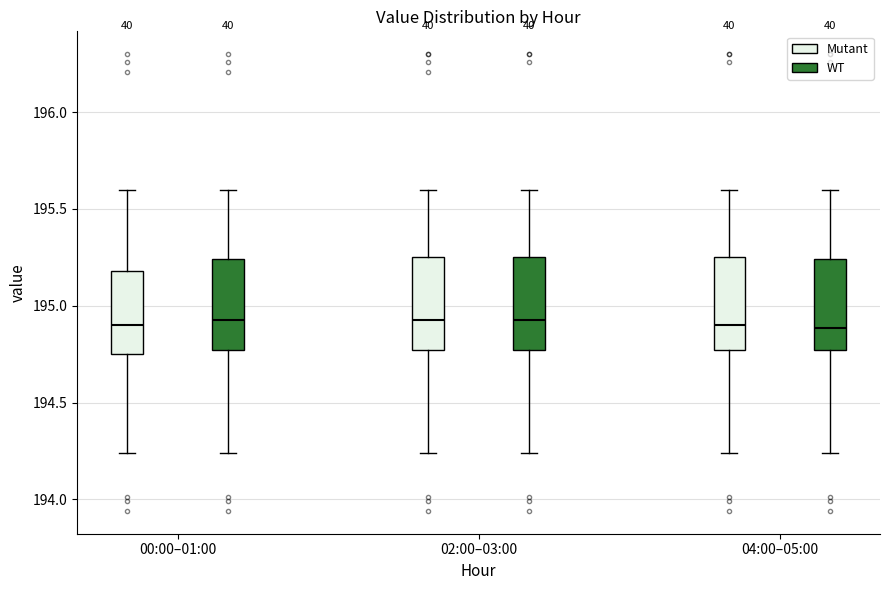

Where is the upper edge of the box for 02:00–03:00 (WT) on the y-axis? The values are not printed on the chart, so give them approximately, as read against the axis.

195.25